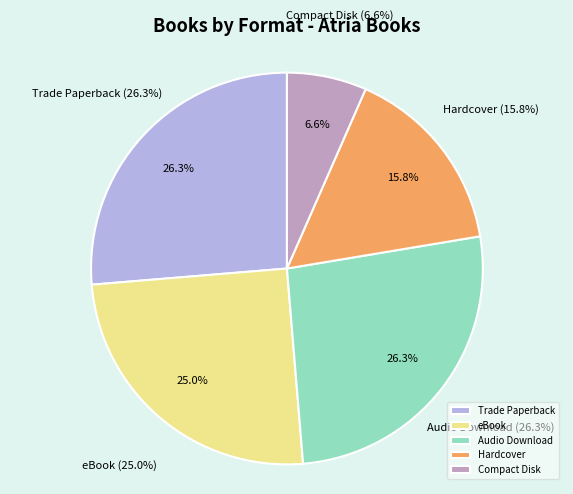

To the nearest percent, what percentage of the pie is Hardcover?

16%